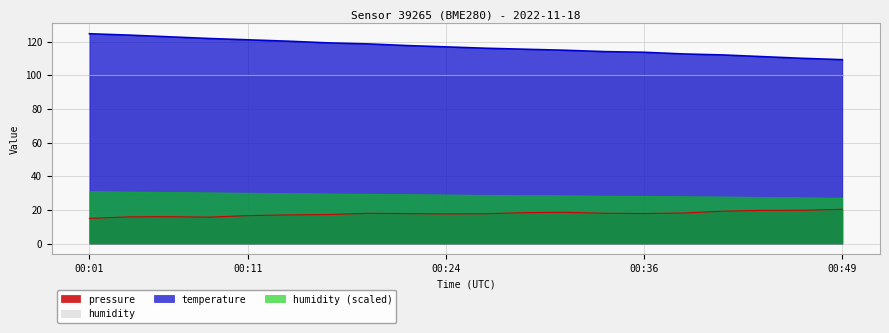

What is the maximum value shown in the chart?

124.6